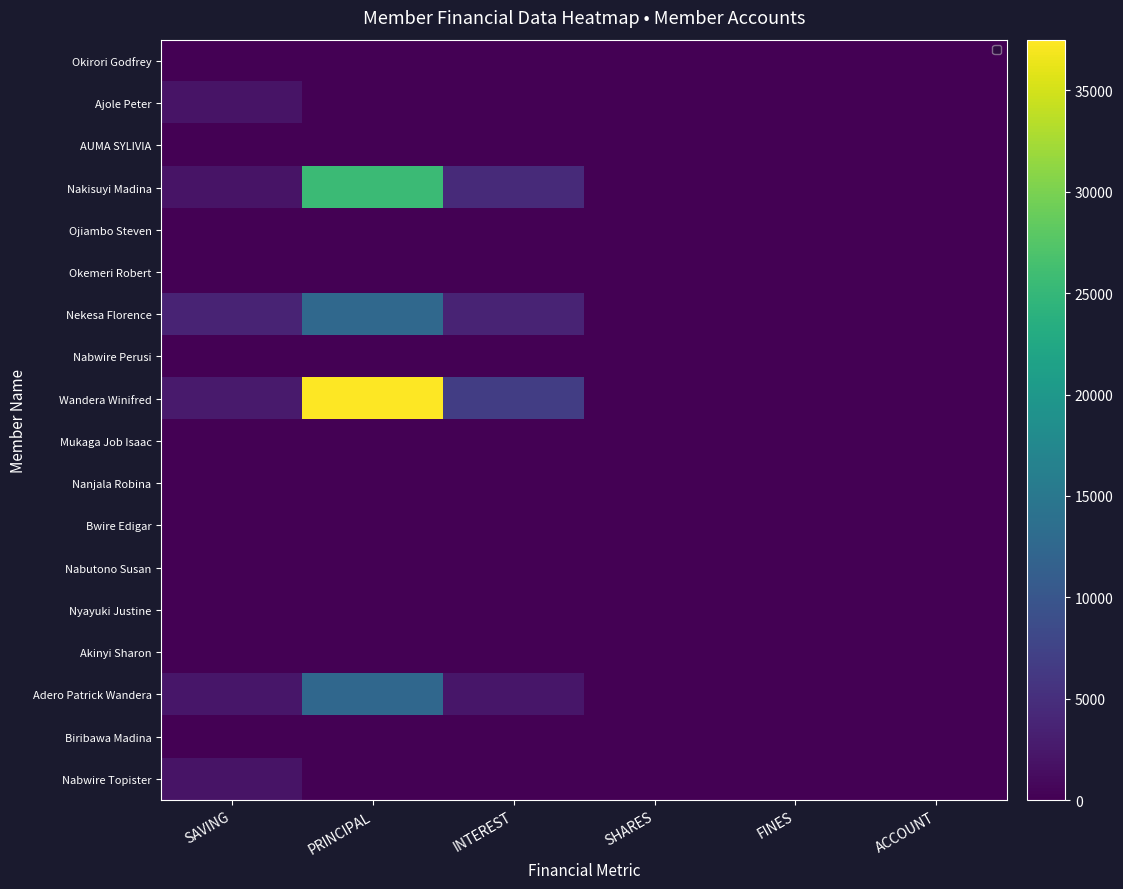

Between SAVING and PRINCIPAL, which series saw the biggest shift?

Wandera Winifred